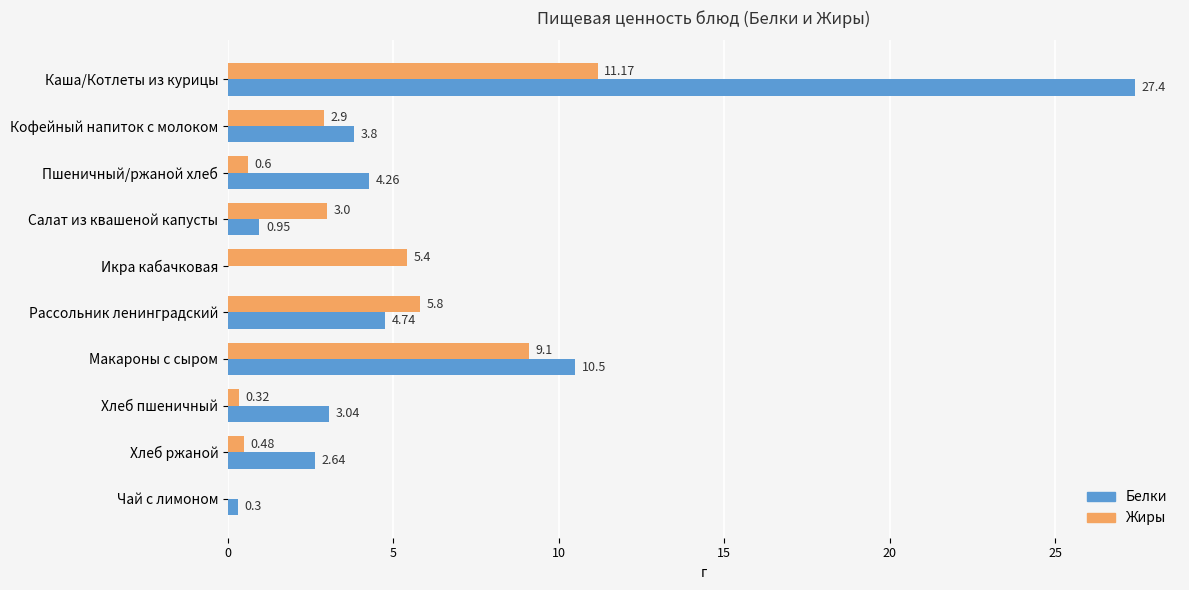

Is the value of Белки at Кофейный напиток с молоком greater than the value of Жиры at Кофейный напиток с молоком?

Yes